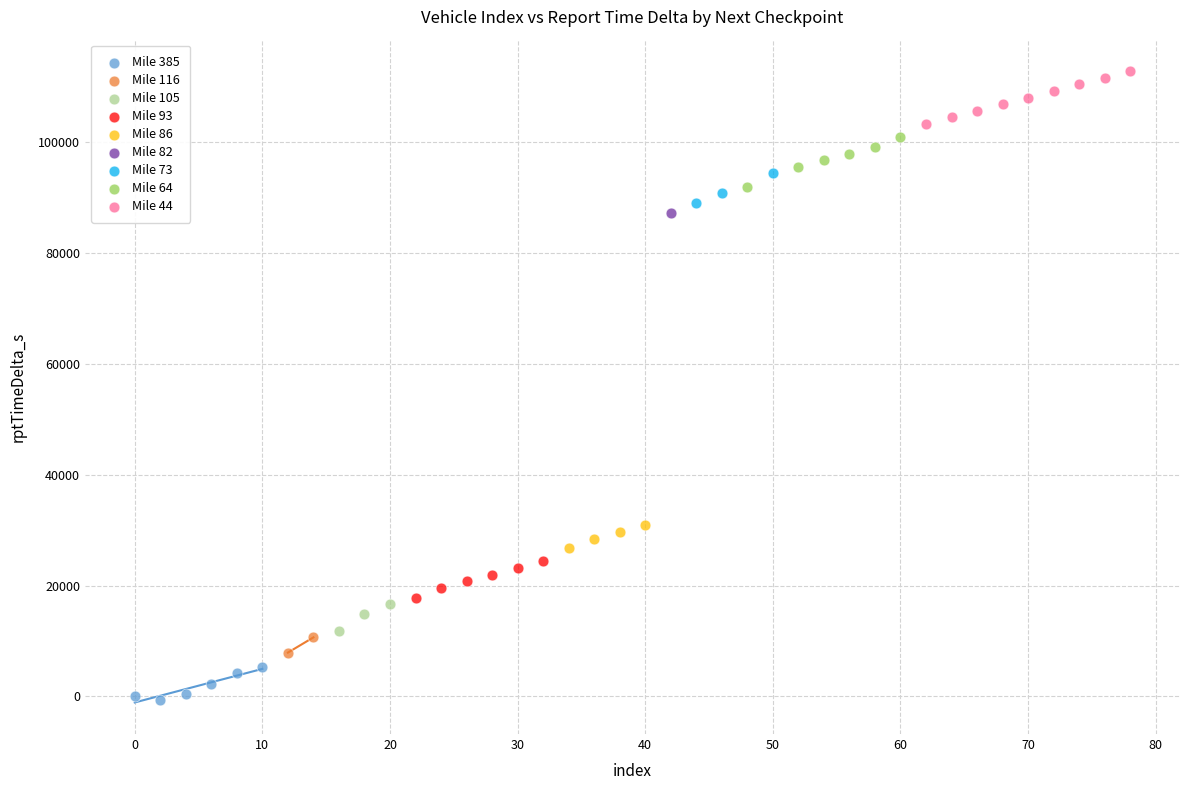

What are all the series names shown in the legend?

Mile 385, Mile 116, Mile 105, Mile 93, Mile 86, Mile 82, Mile 73, Mile 64, Mile 44